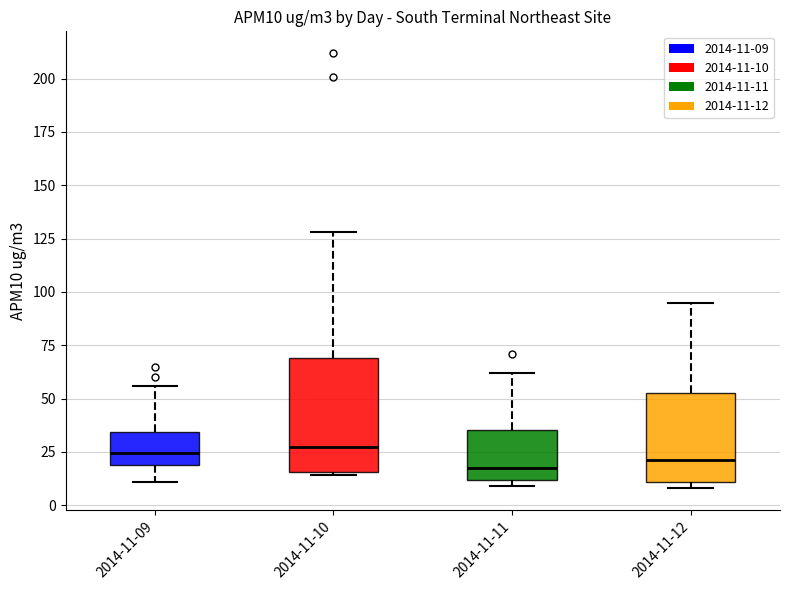

Reading left to right, transcribe this box plot: for each box, give where its median line is, the range the box spans, and where its two whiskers end, as read against the y-axis. The values are not printed on the chart, so give them approximately, as read against the axis.

2014-11-09: median 25, box 20 to 35, whiskers 10 to 55
2014-11-10: median 30, box 15 to 70, whiskers 15 (just below the box's lower edge) to 130
2014-11-11: median 20, box 10 to 35, whiskers 10 (just below the box's lower edge) to 60
2014-11-12: median 20, box 10 to 55, whiskers 10 (just below the box's lower edge) to 95